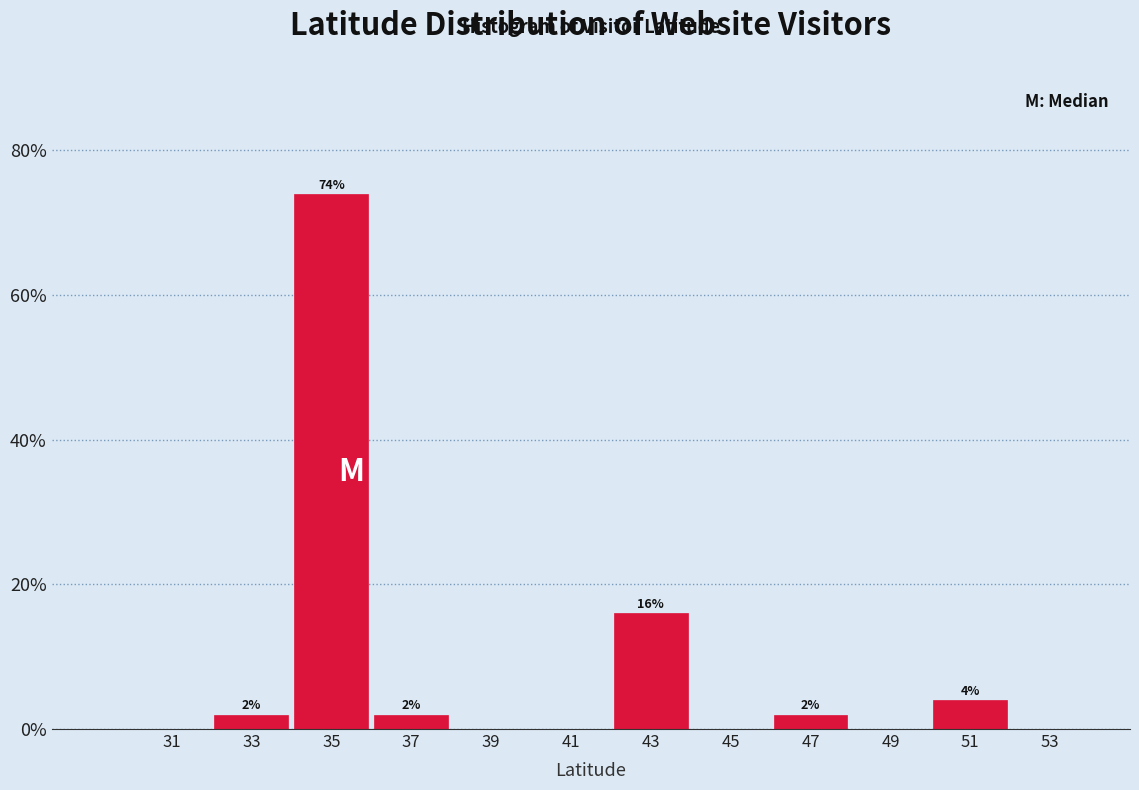

Which range on the x-axis has the tallest bar?

34 to 36